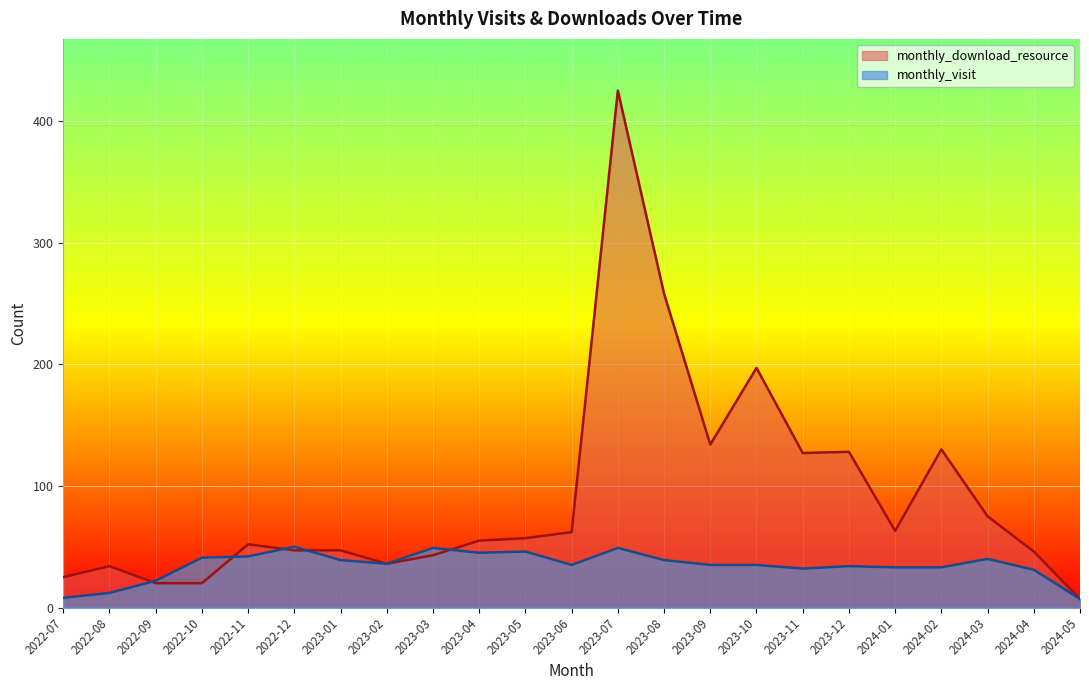

True or false: monthly_visit and monthly_download_resource intersect in this chart.

True